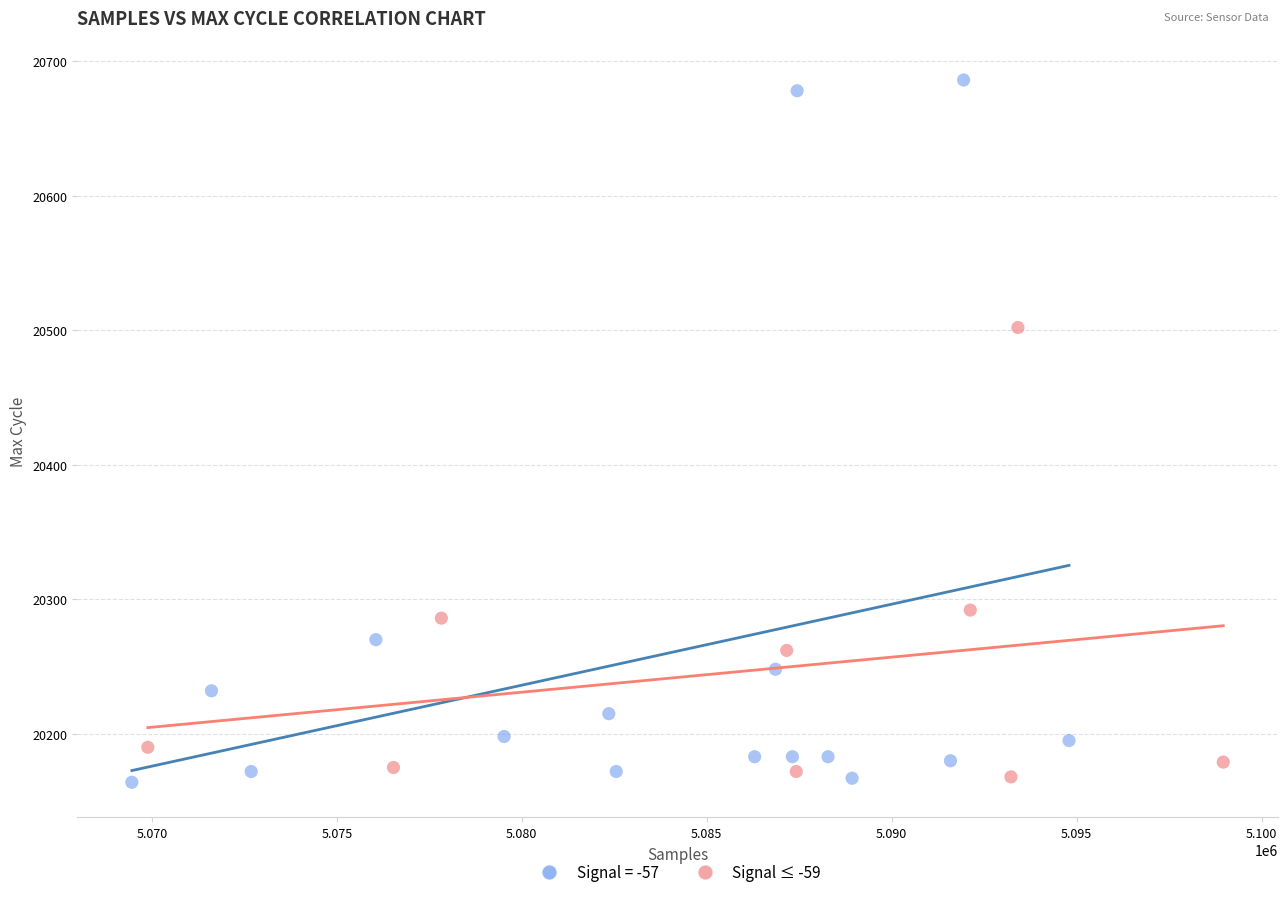

Which series reaches the maximum Y coordinate?

Signal = -57